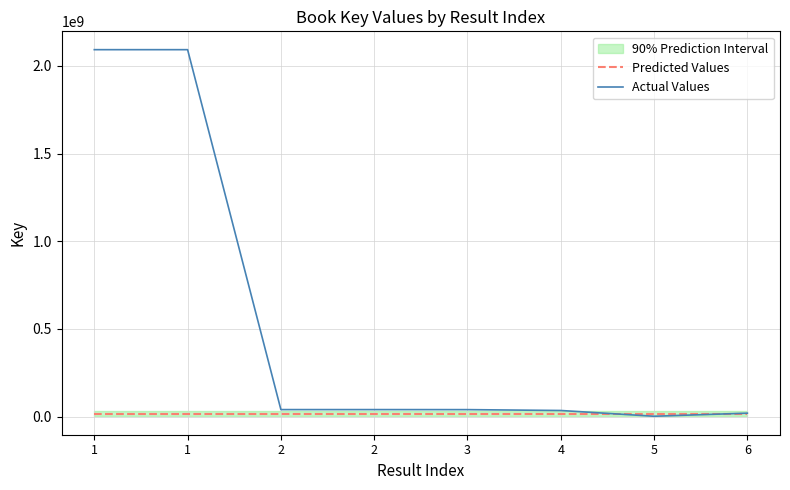

What is the difference between the maximum and second lowest values in the Actual Values series?

2072681937